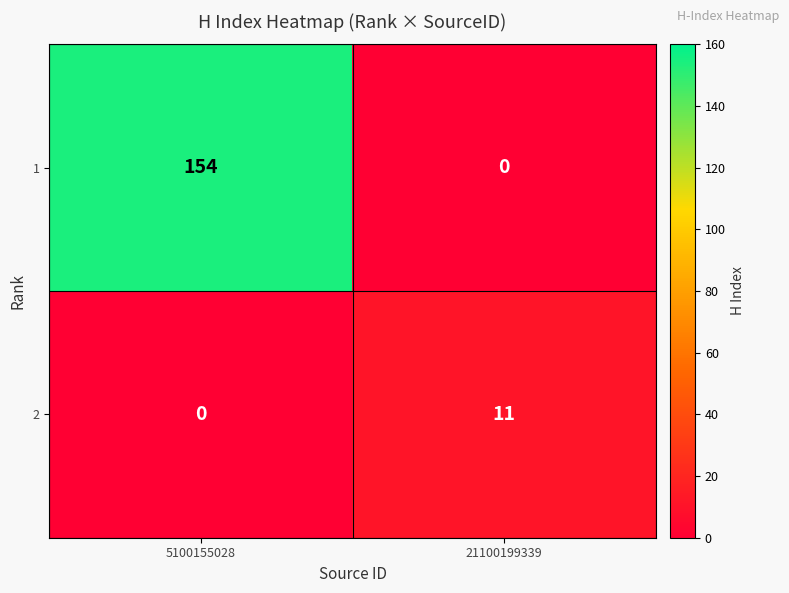

True or false: 2 has a value of 18 at 21100199339.

False